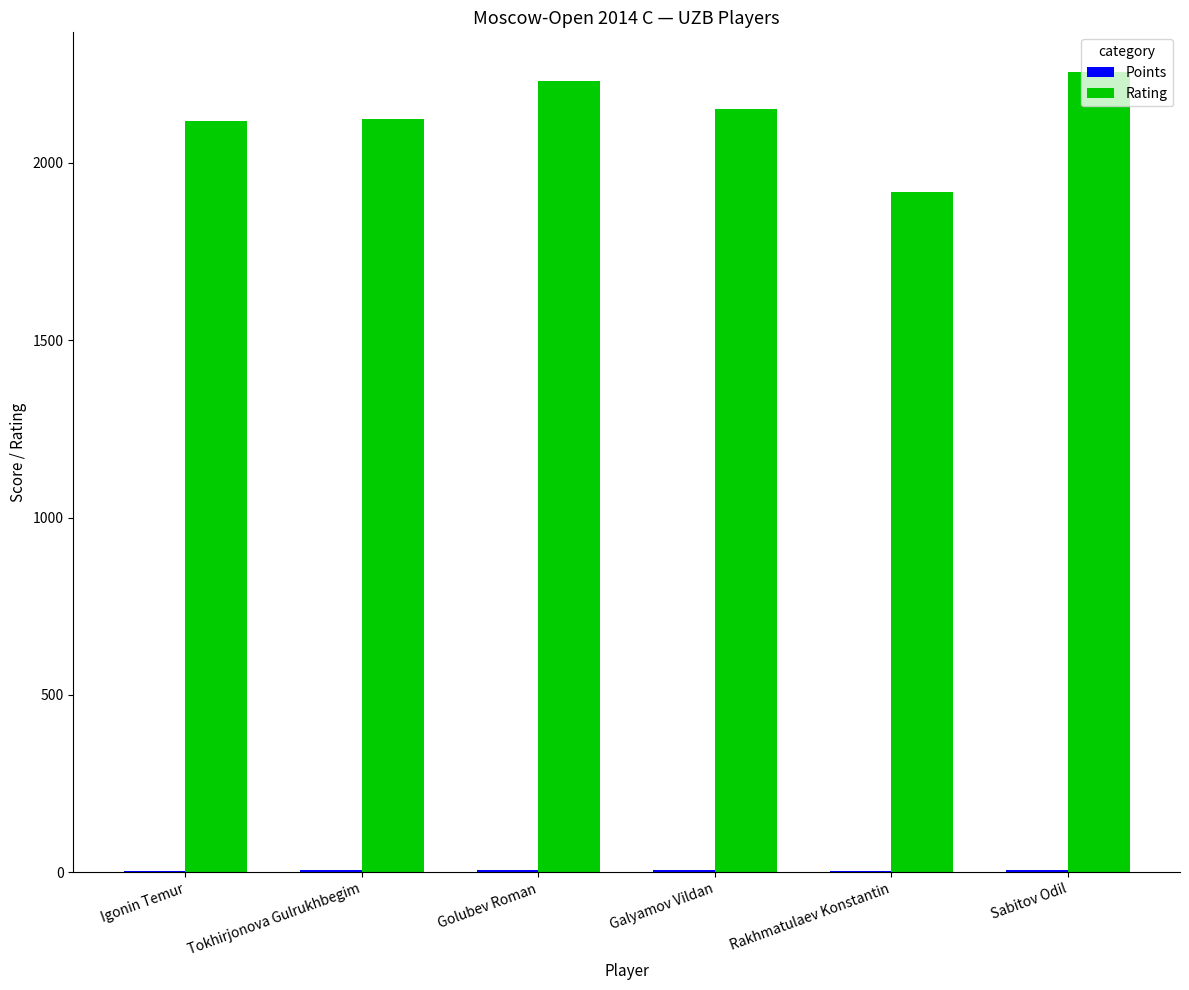

What value does the Rating series have at Igonin Temur?

2118.0